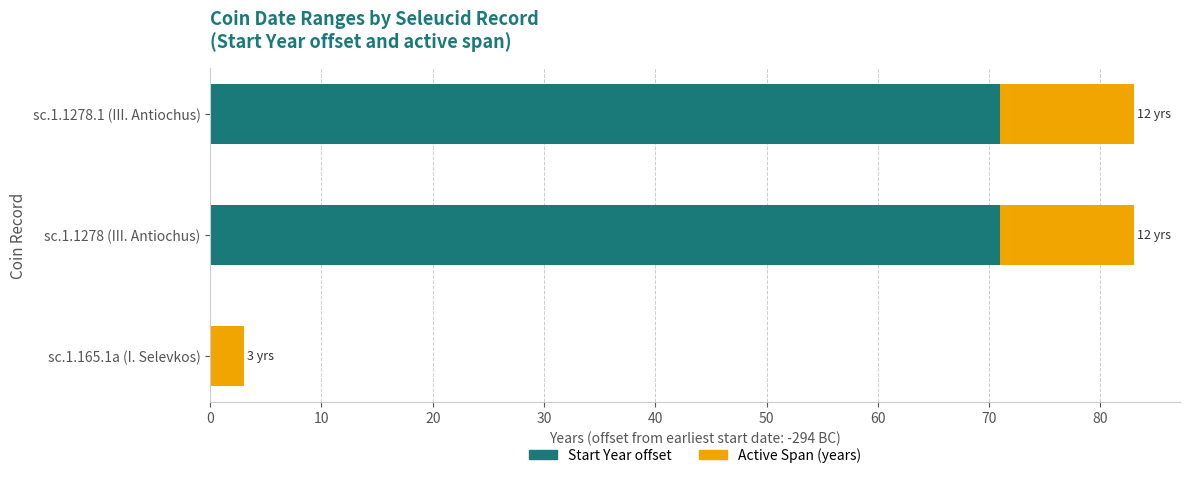

What is the total value across all series at sc.1.1278 (III. Antiochus)?

83